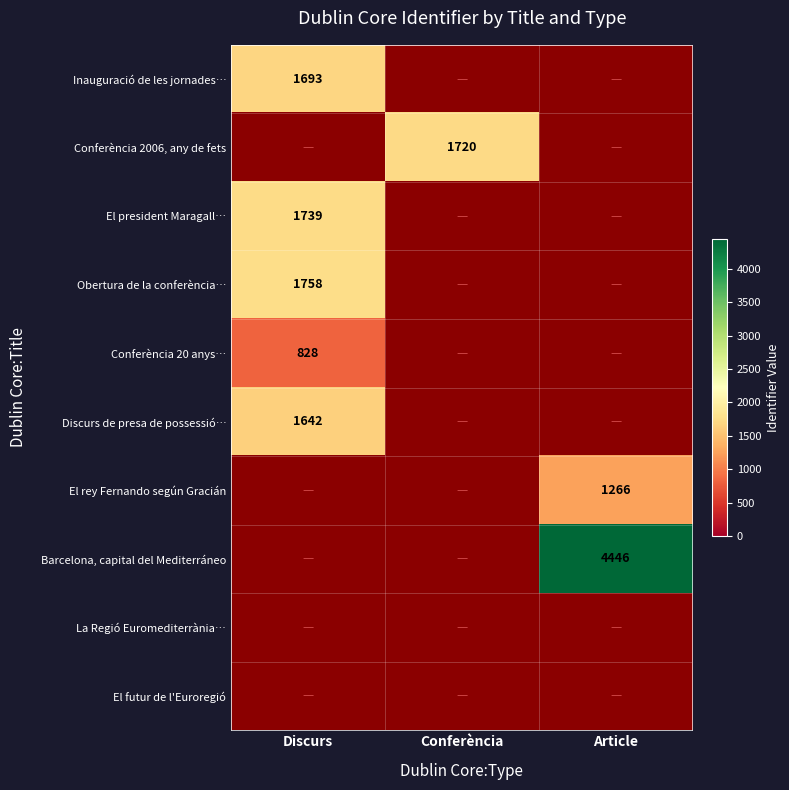

The Barcelona, capital del Mediterráneo series shows 4446 at Article. True or false?

True